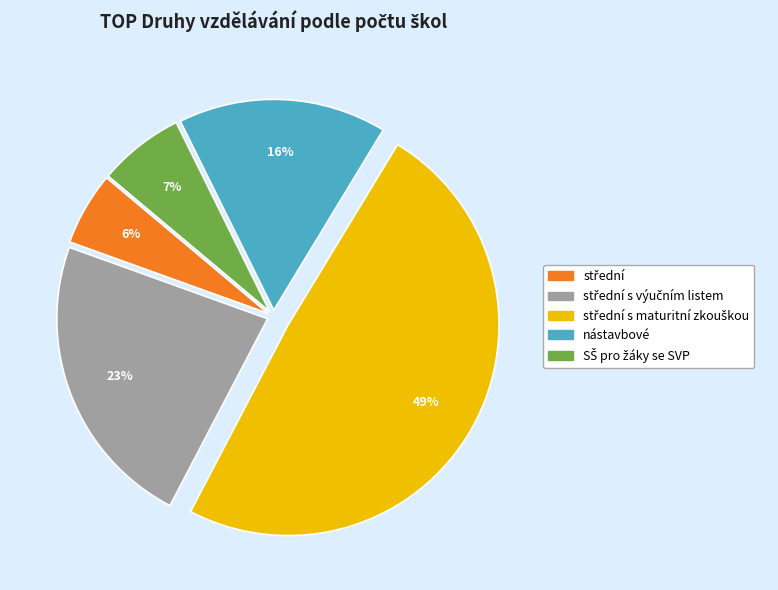

Is there any slice that represents more than half of the pie?

No